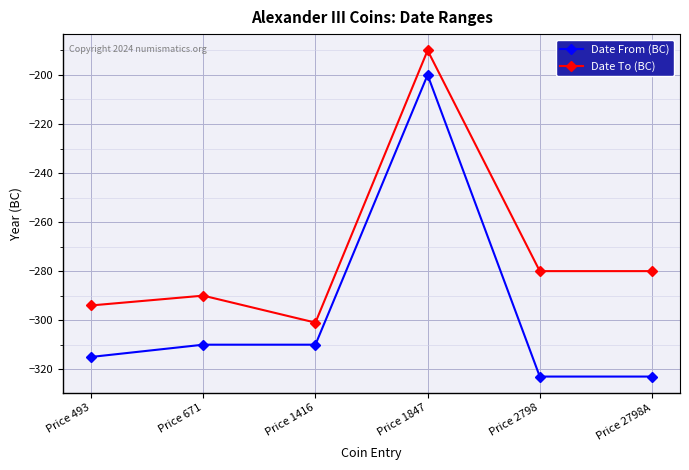

What is the difference between the second highest and second lowest values in the Date To (BC) series?

14